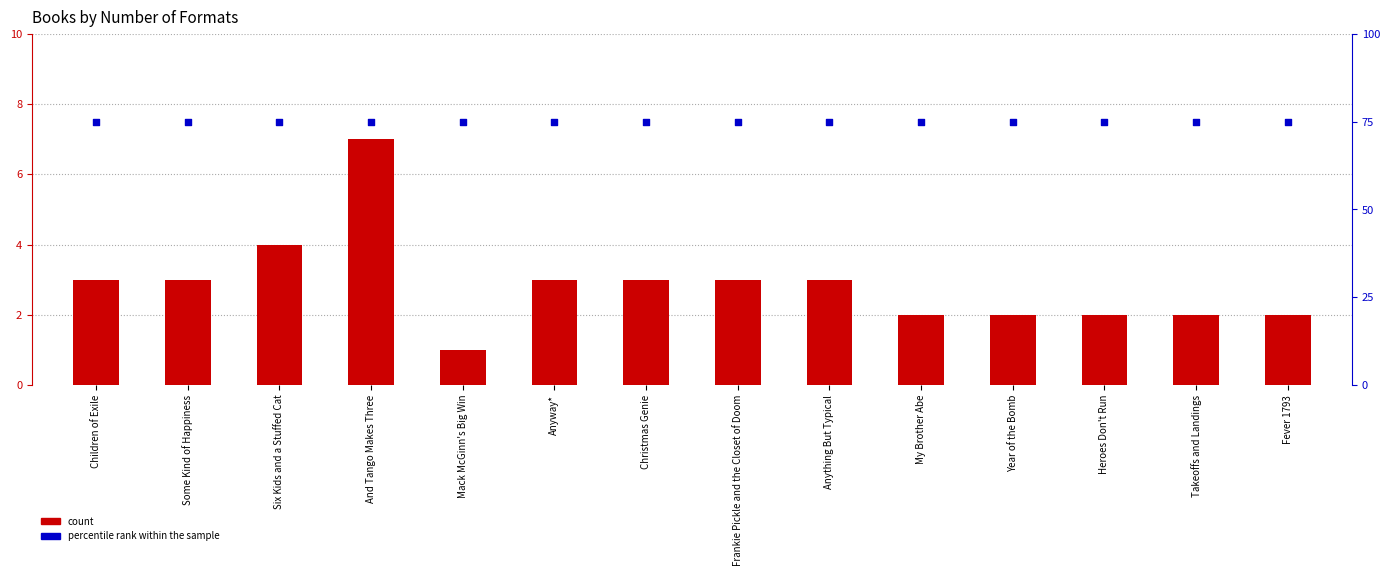

Which series has the largest total across all categories?

percentile rank within the sample